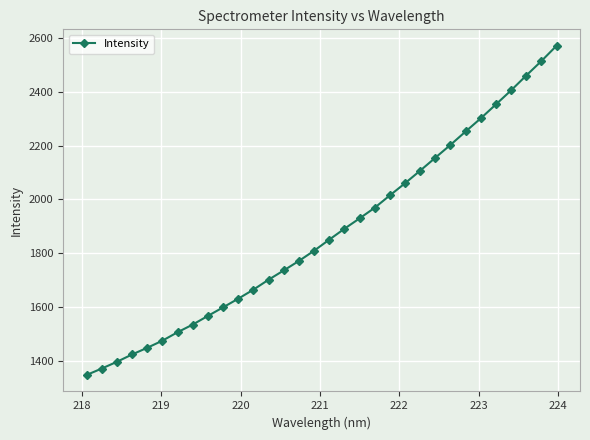

What is the difference between the maximum and minimum values?

1223.7